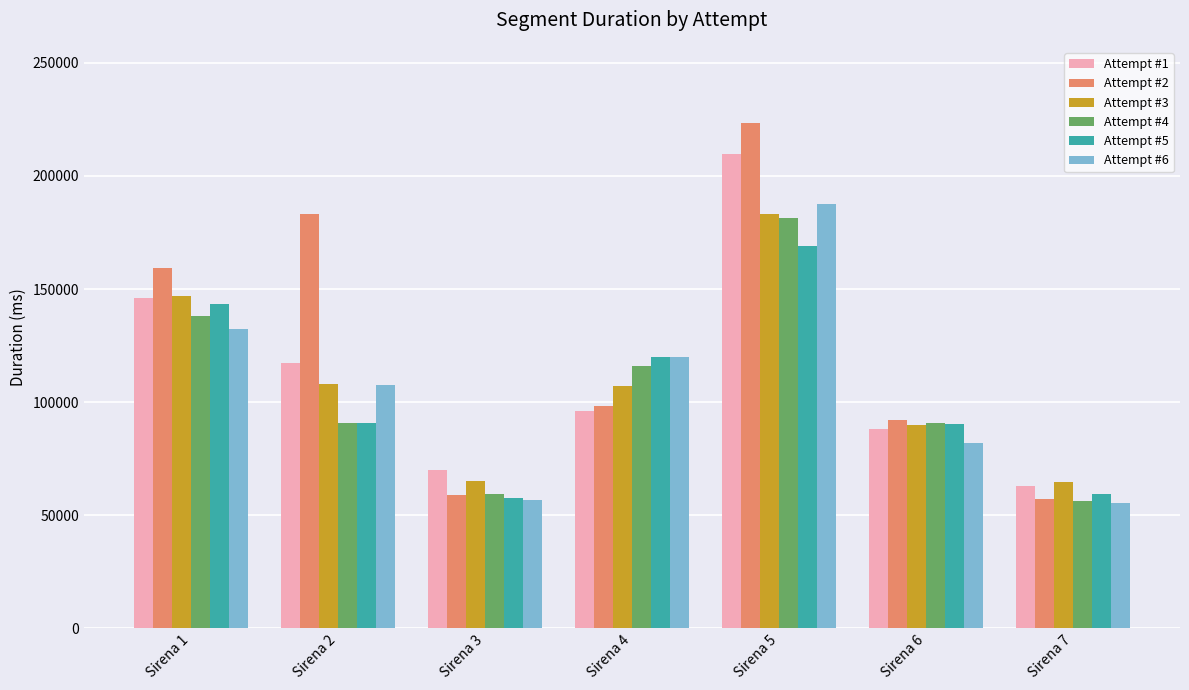

The value of Attempt #5 at Sirena 1 is 97648. True or false?

False